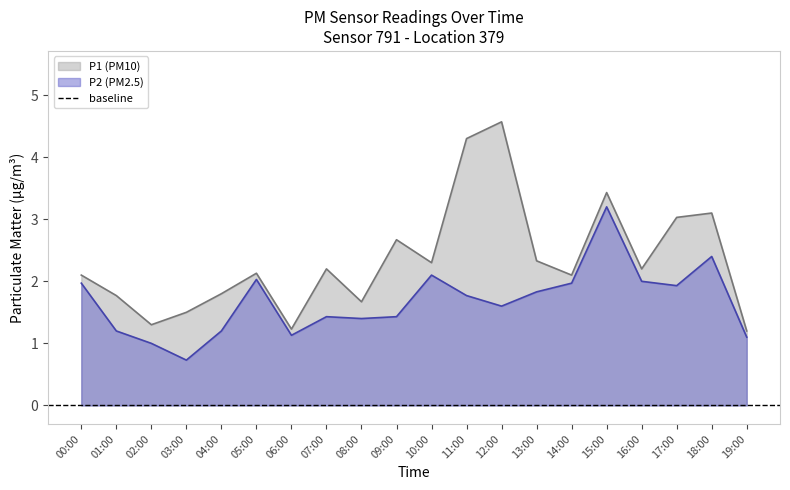

The P2 series shows 1.4 at 08:00. True or false?

True